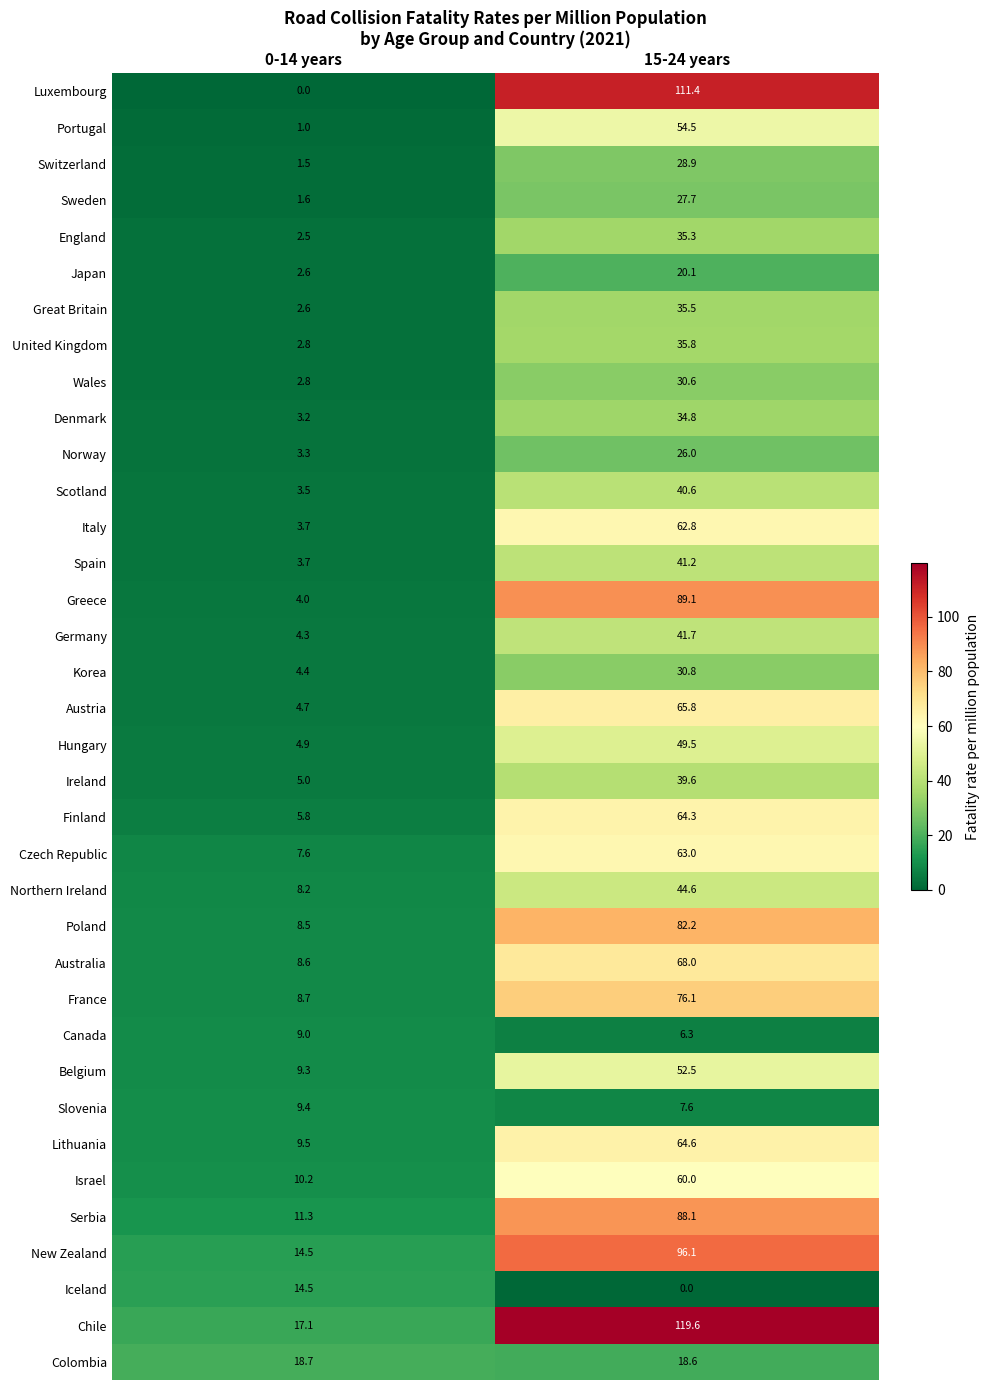

Is it true that Italy equals 3.7 at 0-14 years?

True